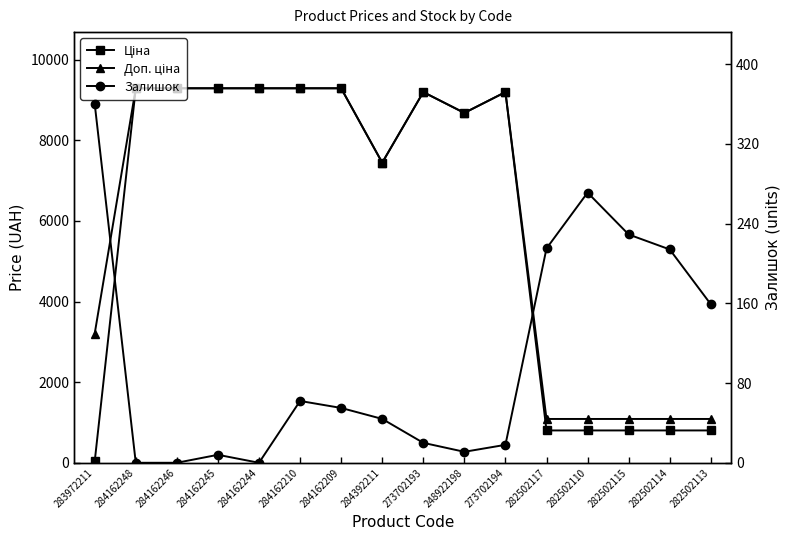

List the labels in order of Доп. ціна value, smallest first.

282502117, 282502110, 282502115, 282502114, 282502113, 283972211, 284392211, 248922198, 273702193, 273702194, 284162248, 284162246, 284162245, 284162244, 284162210, 284162209